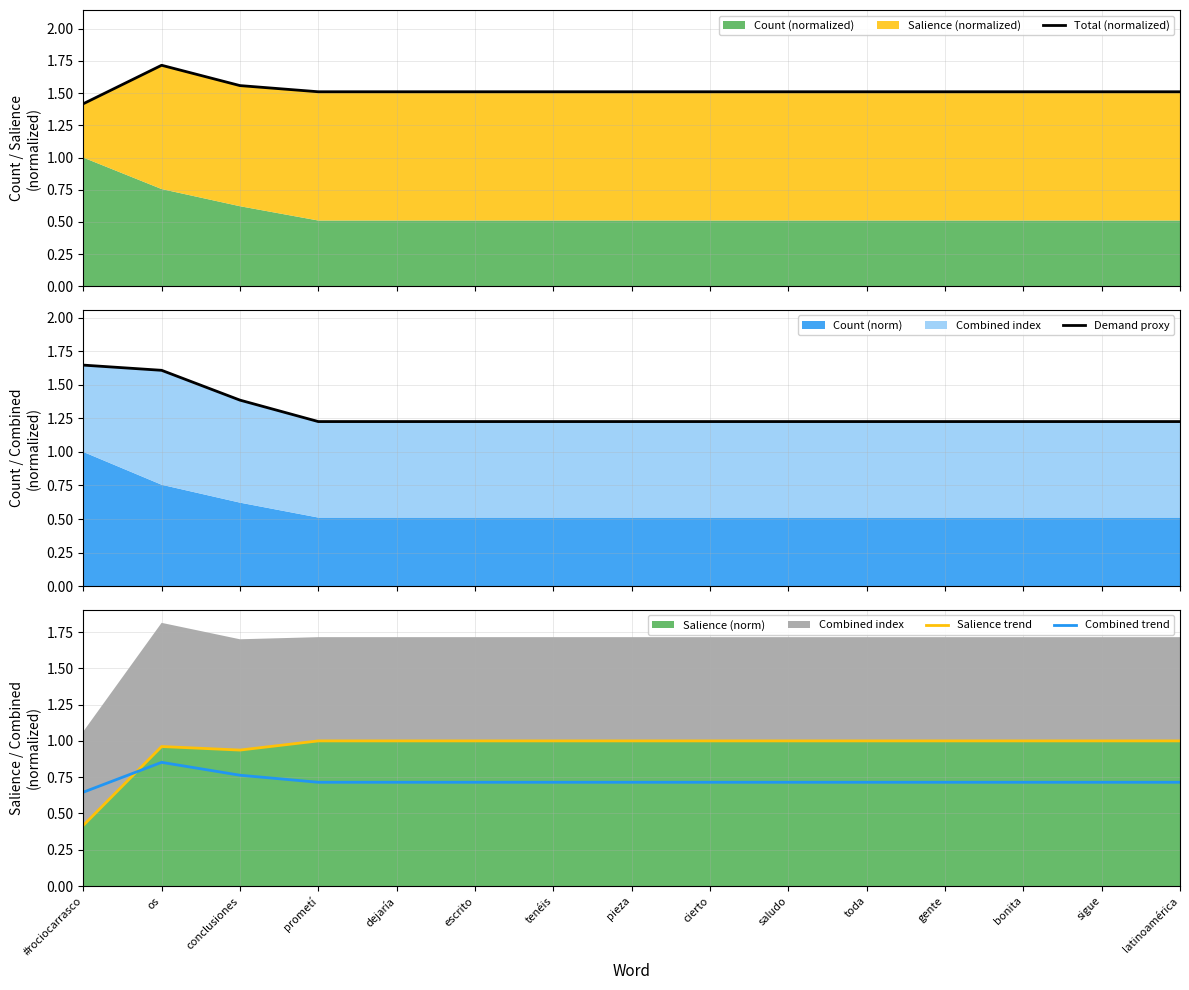

List the labels in order of Combined trend value, largest first.

os, conclusiones, prometí, dejaría, escrito, tenéis, pieza, cierto, saludo, toda, gente, bonita, sigue, latinoamérica, #rociocarrasco